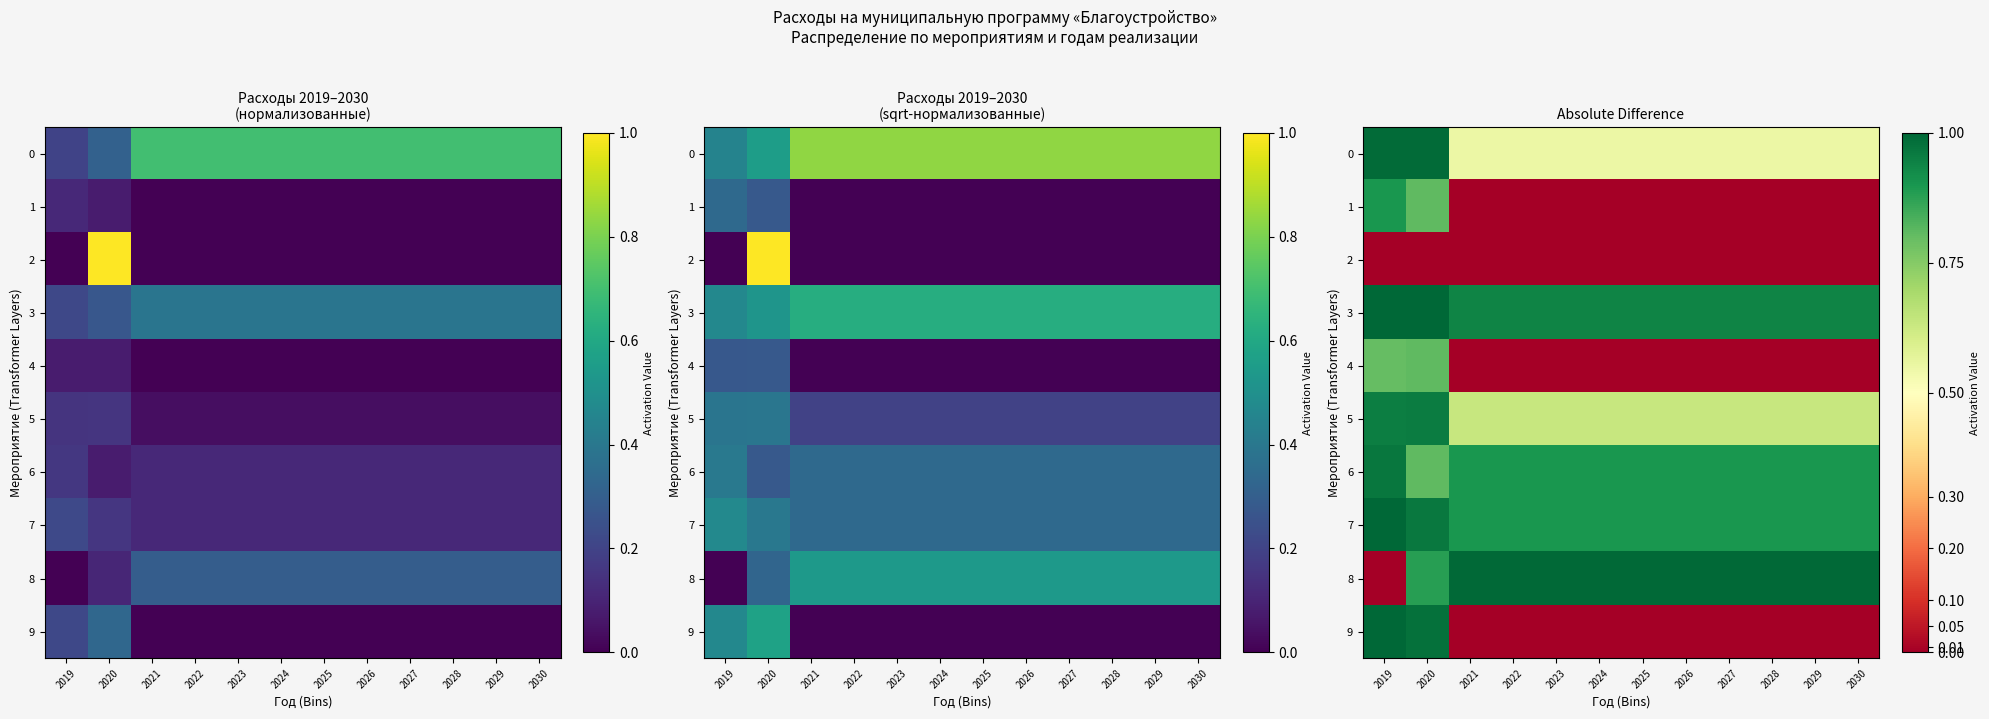

Is the value of 8 at 2019 greater than the value of 9 at 2026?

No